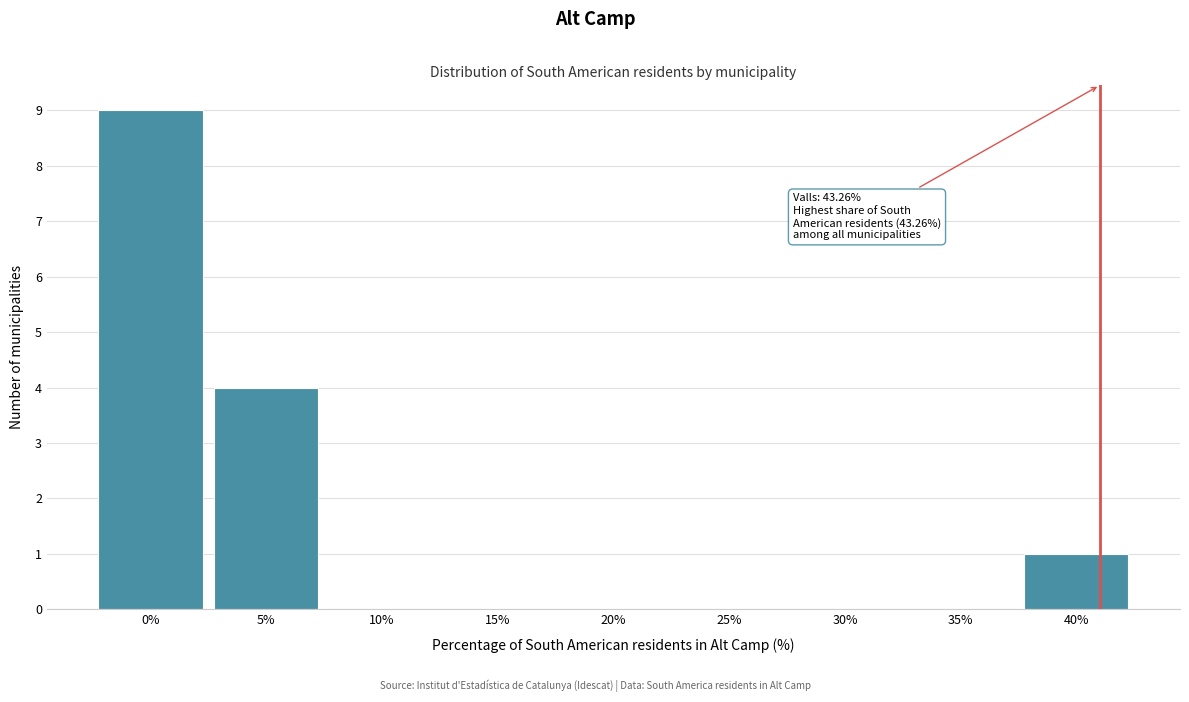

Reading right to left, transcribe all the data shown in this chart.

40%=1	35%=0	30%=0	25%=0	20%=0	15%=0	10%=0	5%=4	0%=9